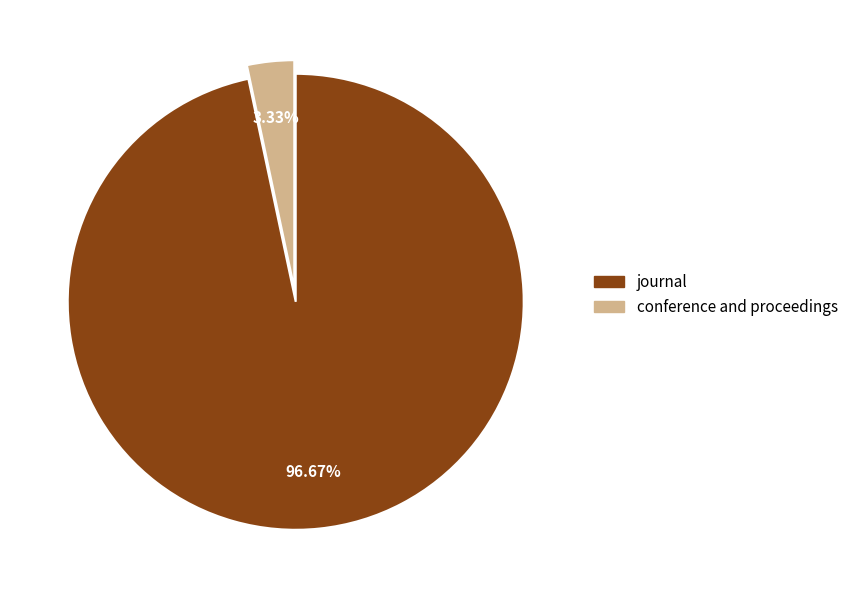

To the nearest percent, what is the difference between the largest and smallest slice percentages?

93%